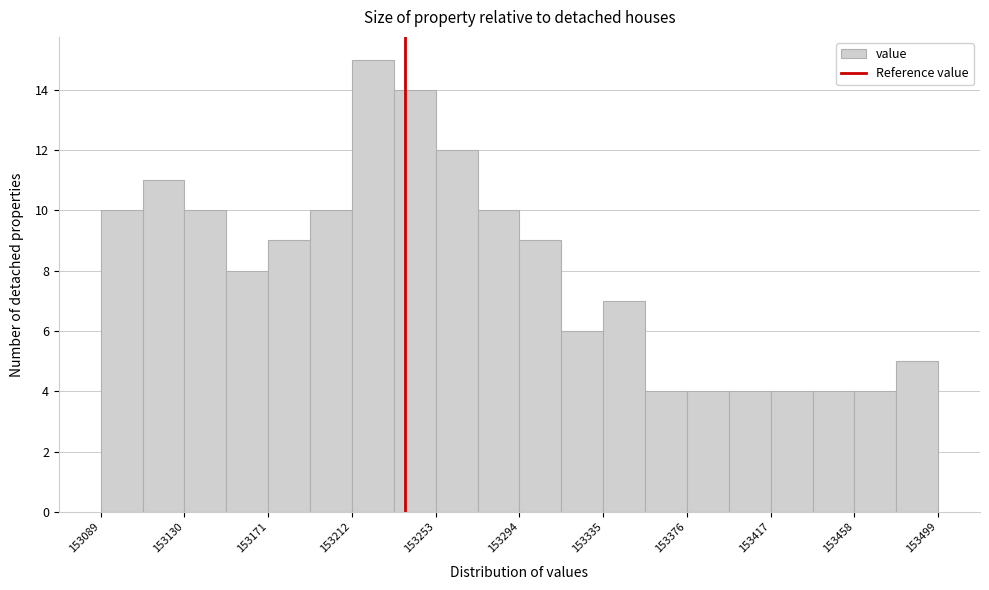

Reading left to right, transcribe this chart: for each bar, give the range it covers on the x-axis and its height. Neither the bar edges nor the heights are printed on the chart, so give them approximately, as read against the axes.

153090 to 153110: 10
153110 to 153130: 11
153130 to 153150: 10
153150 to 153170: 8
153170 to 153190: 9
153190 to 153210: 10
153210 to 153235: 15
153235 to 153255: 14
153255 to 153275: 12
153275 to 153295: 10
153295 to 153315: 9
153315 to 153335: 6
153335 to 153355: 7
153355 to 153375: 4
153375 to 153395: 4
153395 to 153415: 4
153415 to 153440: 4
153440 to 153460: 4
153460 to 153480: 4
153480 to 153500: 5